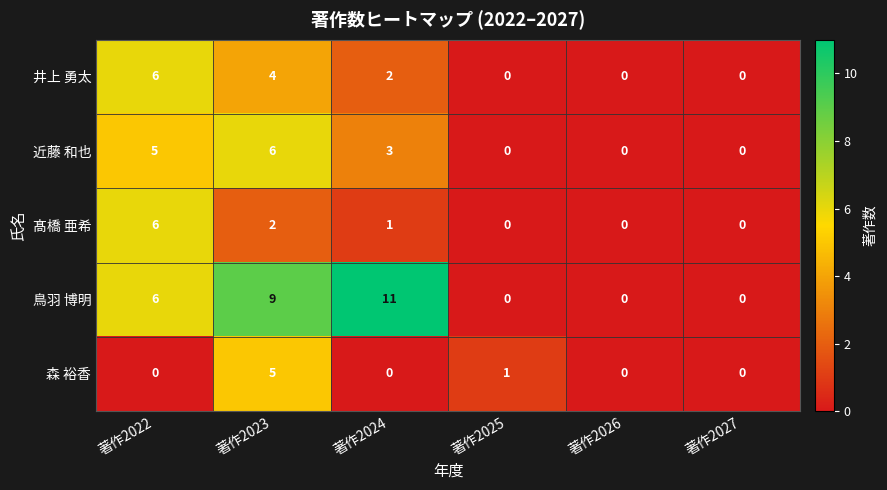

Between 著作2024 and 著作2025, which series saw the biggest shift?

鳥羽 博明